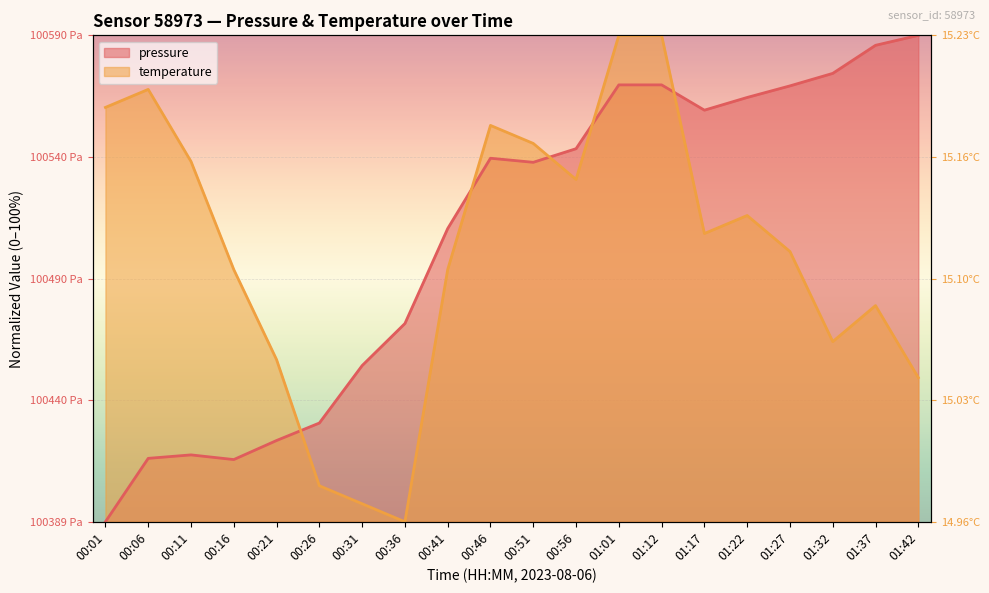

What is the difference between the maximum and minimum values in the temperature series?

100.0